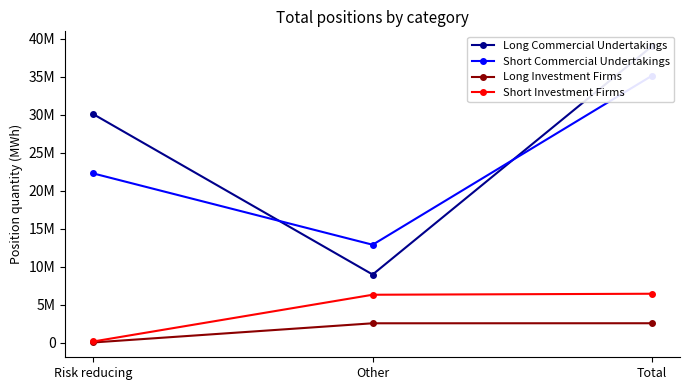

Reading right to left, list all the values displayed in this chart.

Long Commercial Undertakings: 39056944	8958789	30098155
Short Commercial Undertakings: 35166221	12883425	22282796
Long Investment Firms: 2537835	2532627	5208
Short Investment Firms: 6426351	6294167	132184